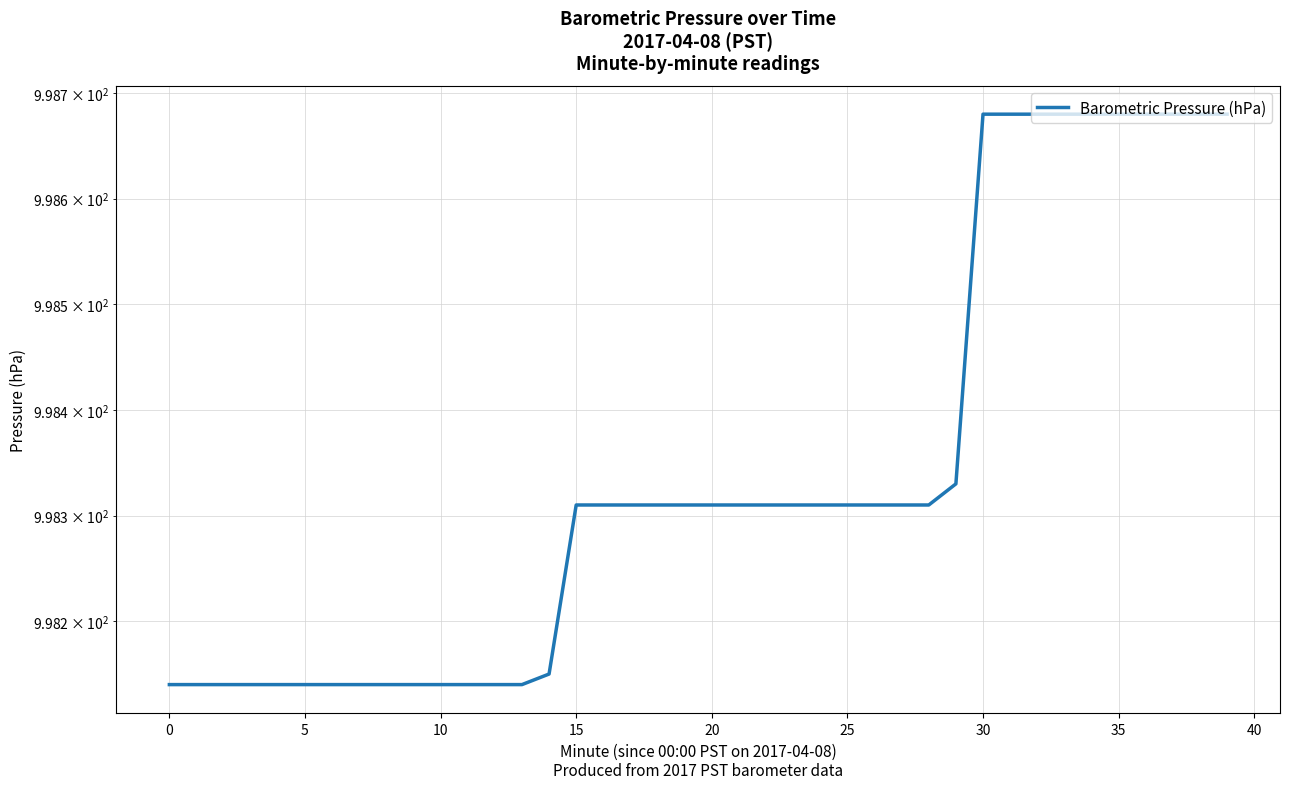

How many values are between 998 and 999?

40